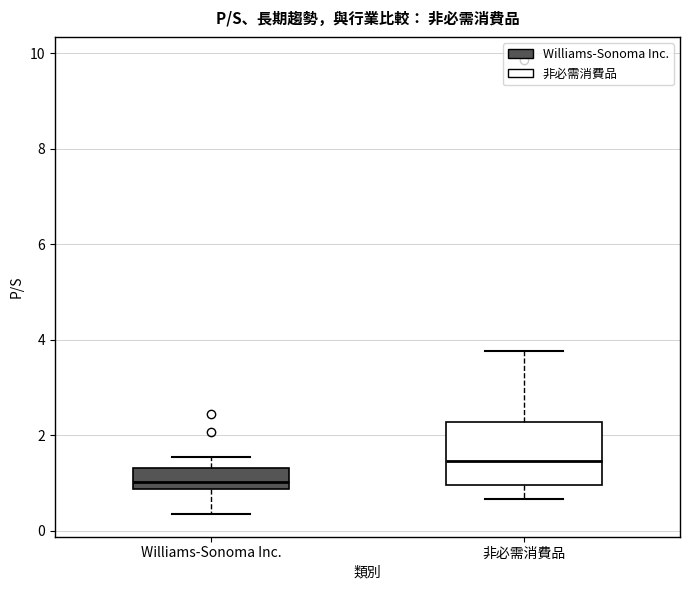

Reading left to right, transcribe this box plot: for each box, give where its median line is, the range the box spans, and where its two whiskers end, as read against the y-axis. The values are not printed on the chart, so give them approximately, as read against the axis.

Williams-Sonoma Inc.: median 1.0, box 0.8 to 1.4, whiskers 0.4 to 1.6
非必需消費品: median 1.4, box 1.0 to 2.2, whiskers 0.6 to 3.8